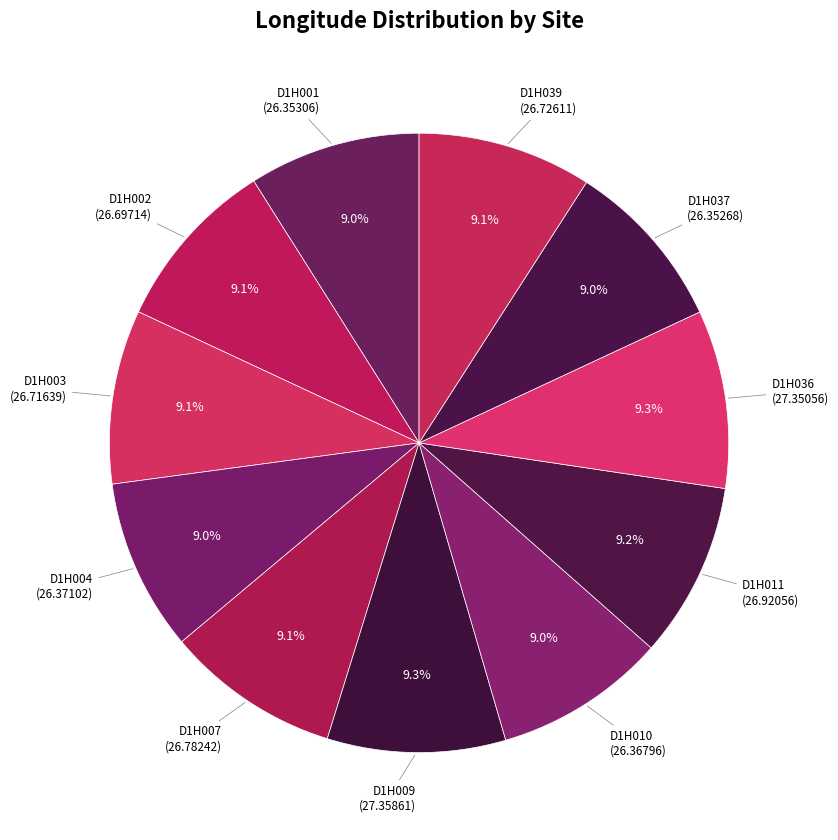

Count the number of slices in the pie.

11